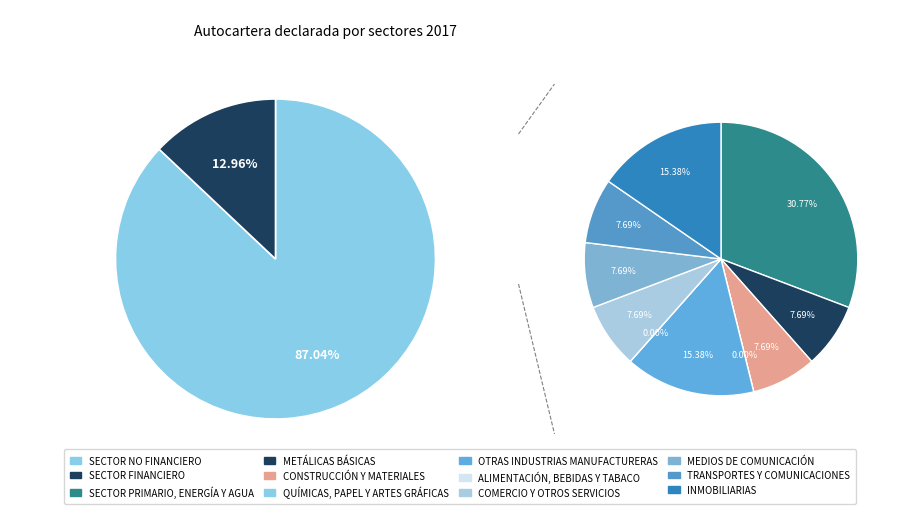

Which category has the smallest portion of the pie?

QUÍMICAS, PAPEL Y ARTES GRÁFICAS